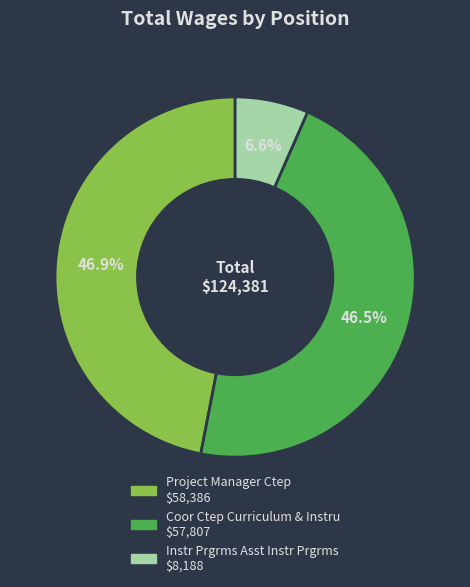

What is the ratio of the value at Project Manager Ctep to the value at Coor Ctep Curriculum & Instru?

1.0